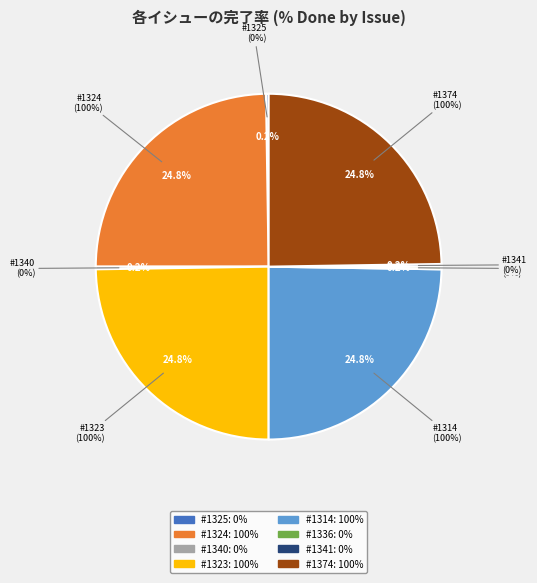

Rank the categories by value from lowest to highest.

#1325 Assign tickets to Milestone, #1340 Milestone and Versions ordering, #1336 Remove Sprint and Backlog, #1341 500 Internal Server Error, #1324 Estimated due date, #1323 Milestone edit project, #1314 Plugin configuration, #1374 Internal server error 500